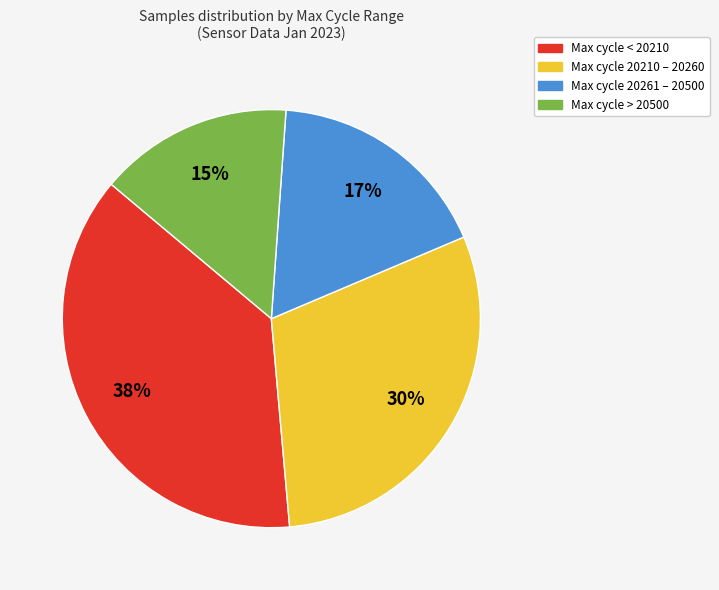

What is the smallest slice in the pie chart?

Max cycle > 20500